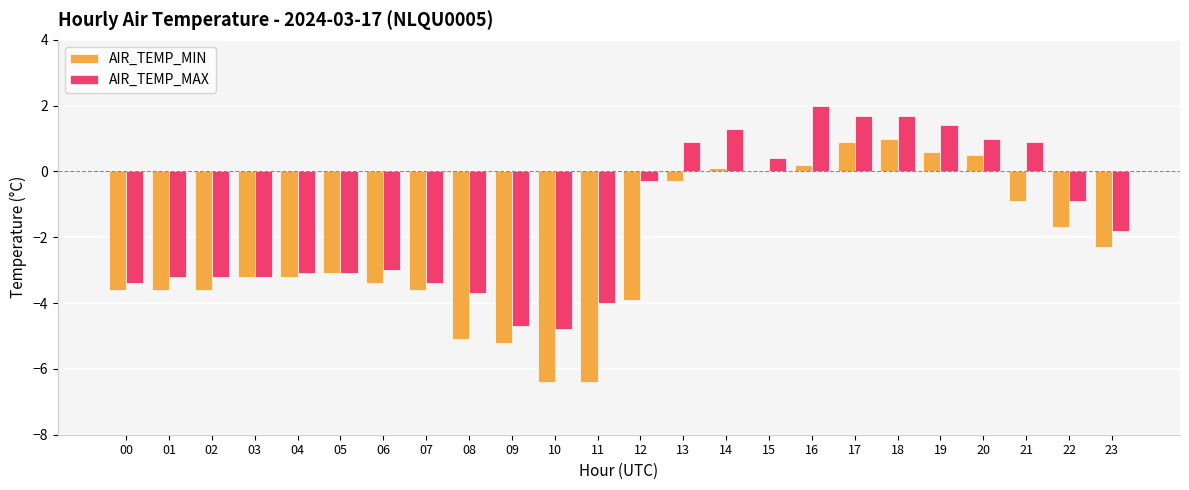

What is the sum of the AIR_TEMP_MAX values at 23 and 15?

-1.4